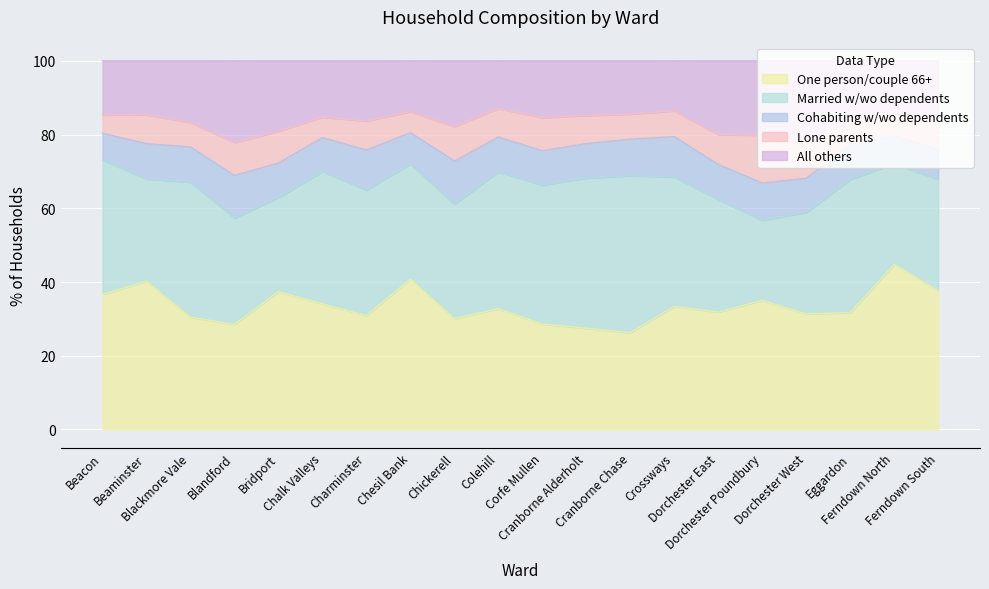

What is the total value across all series at Eggardon?

100.0